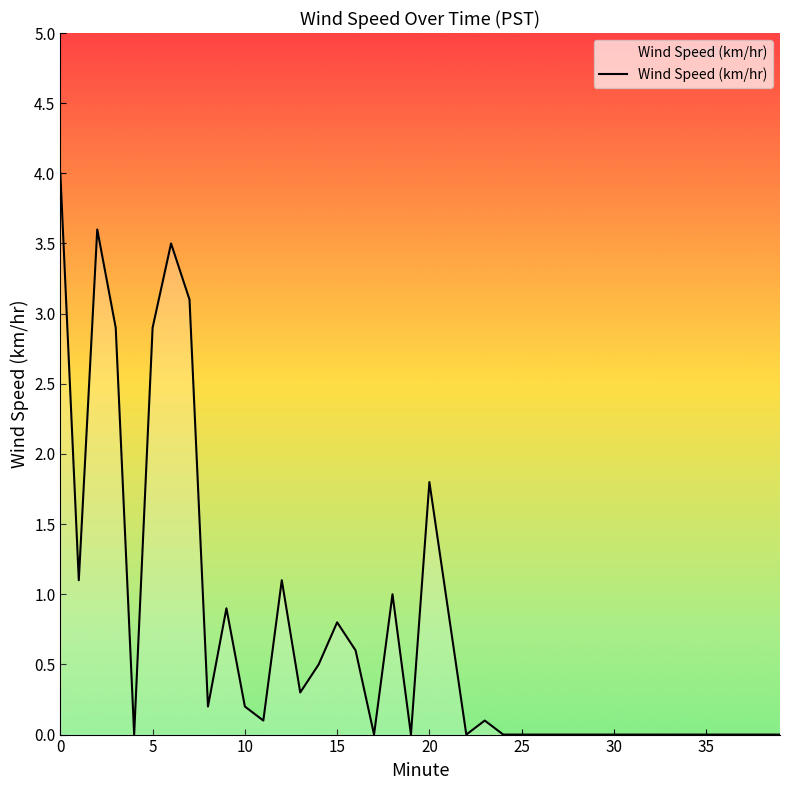

How many categories are shown in the chart?

40